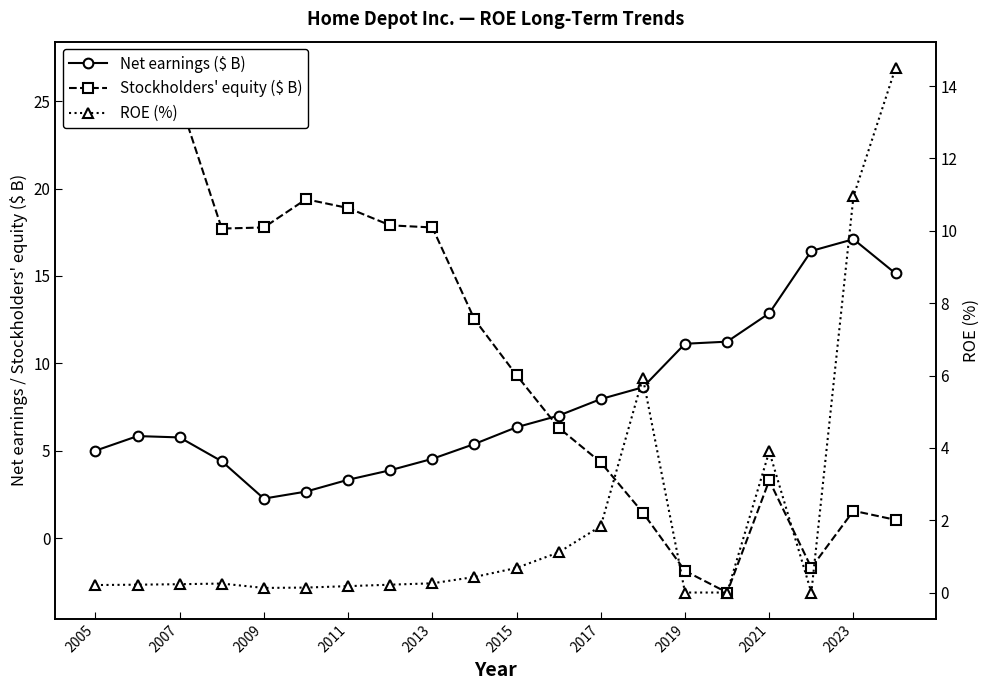

How many lines are shown in the chart?

3